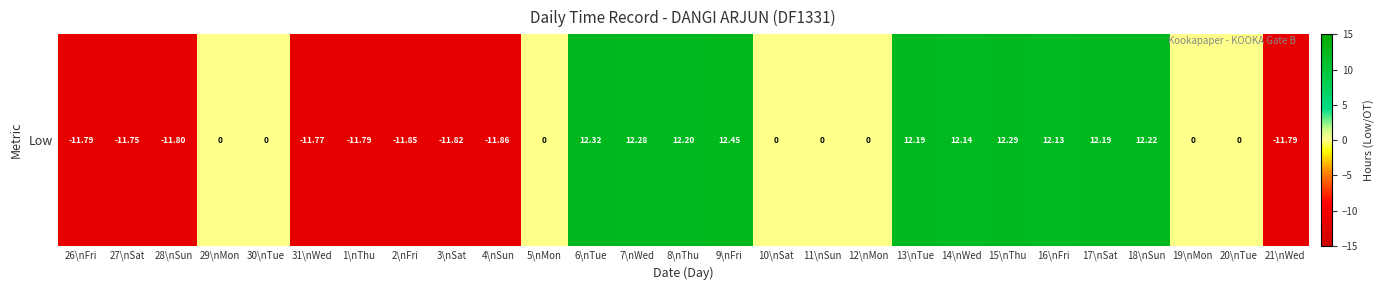

Is it true that the value at 16\nFri is 6.7?

False